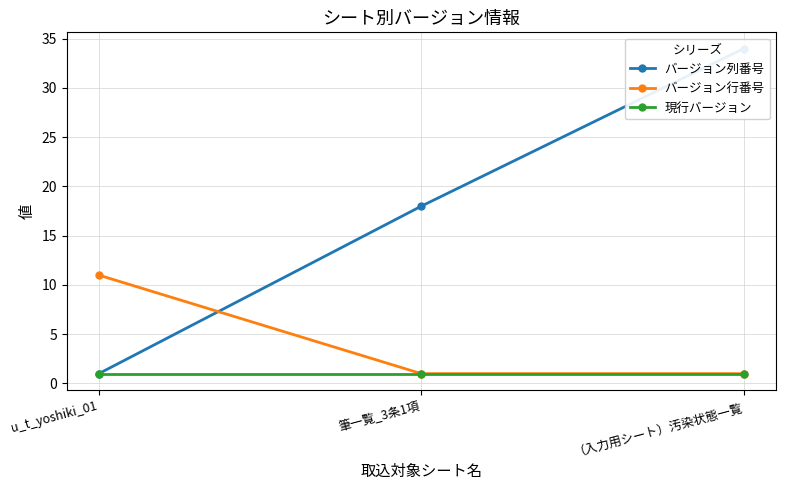

What is the difference between the second highest and minimum values in the バージョン列番号 series?

17